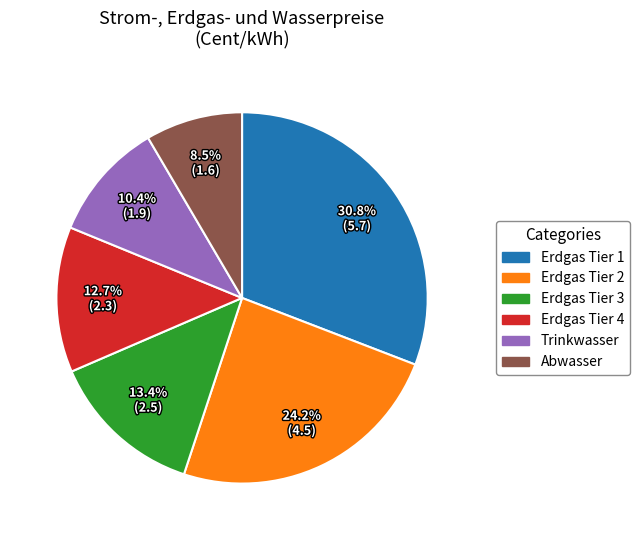

Is there a majority slice in this chart?

No